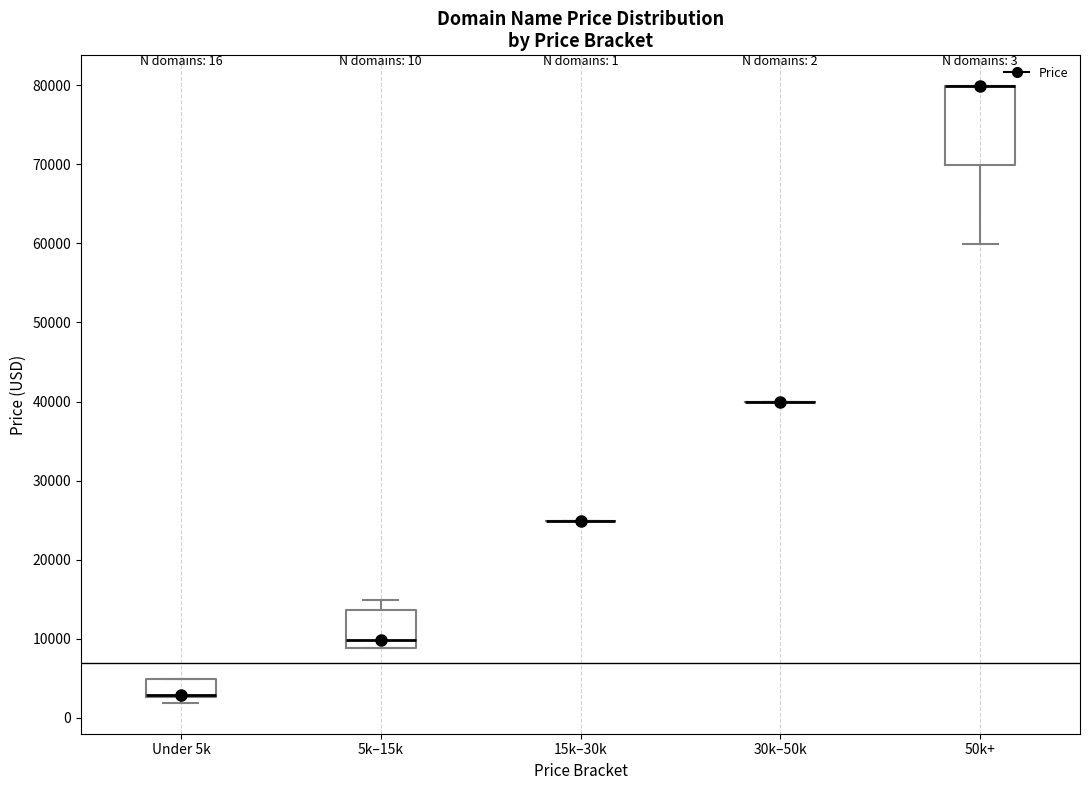

Comparing the boxes themselves (not the whiskers), which one is the tallest?

50k+